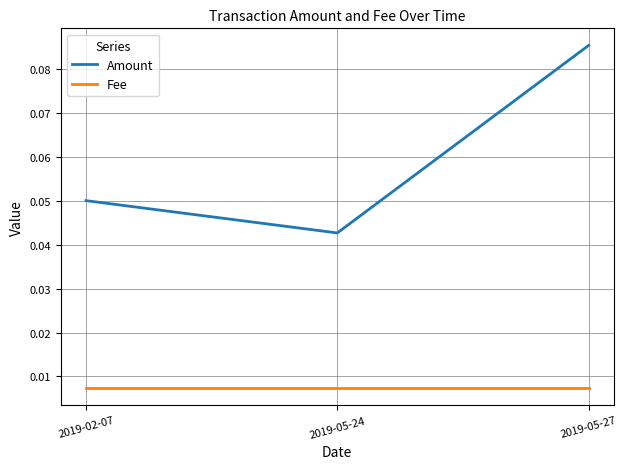

Is the value of Amount at 2019-05-27 greater than the value of Fee at 2019-05-27?

Yes